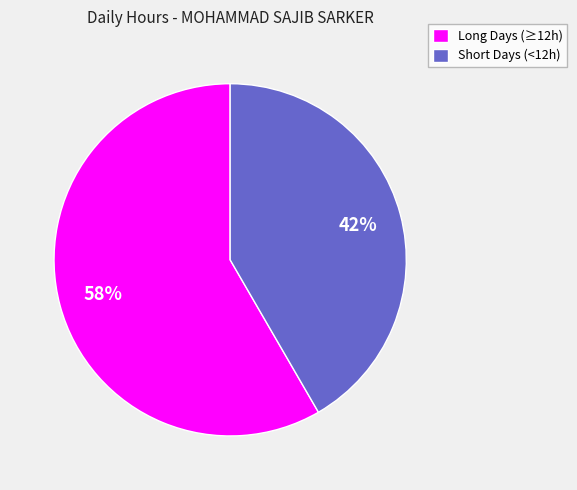

Is there a majority slice in this chart?

Yes